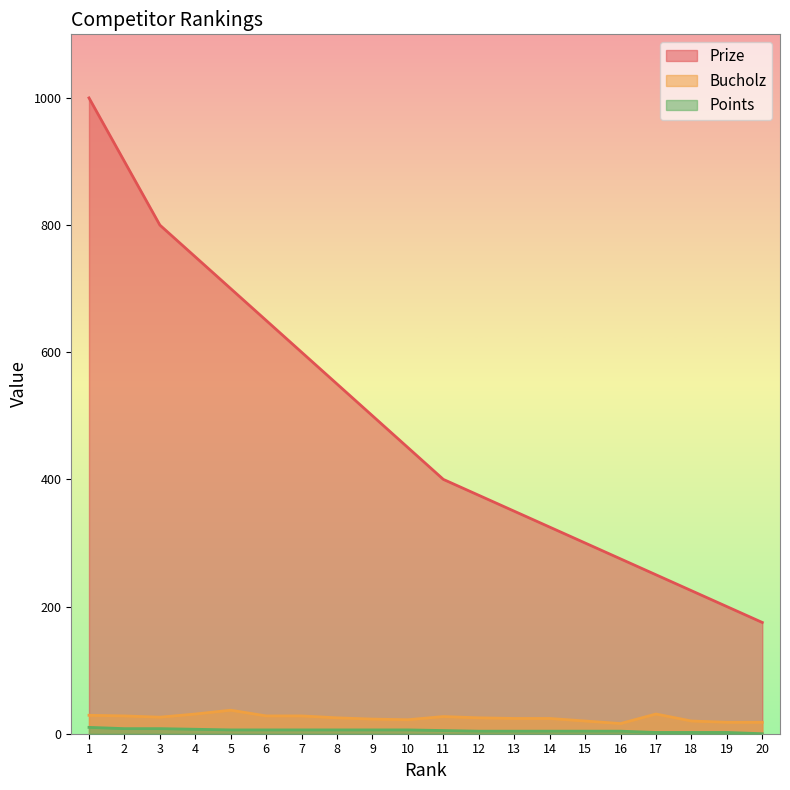

The Prize series shows 245 at 13. True or false?

False